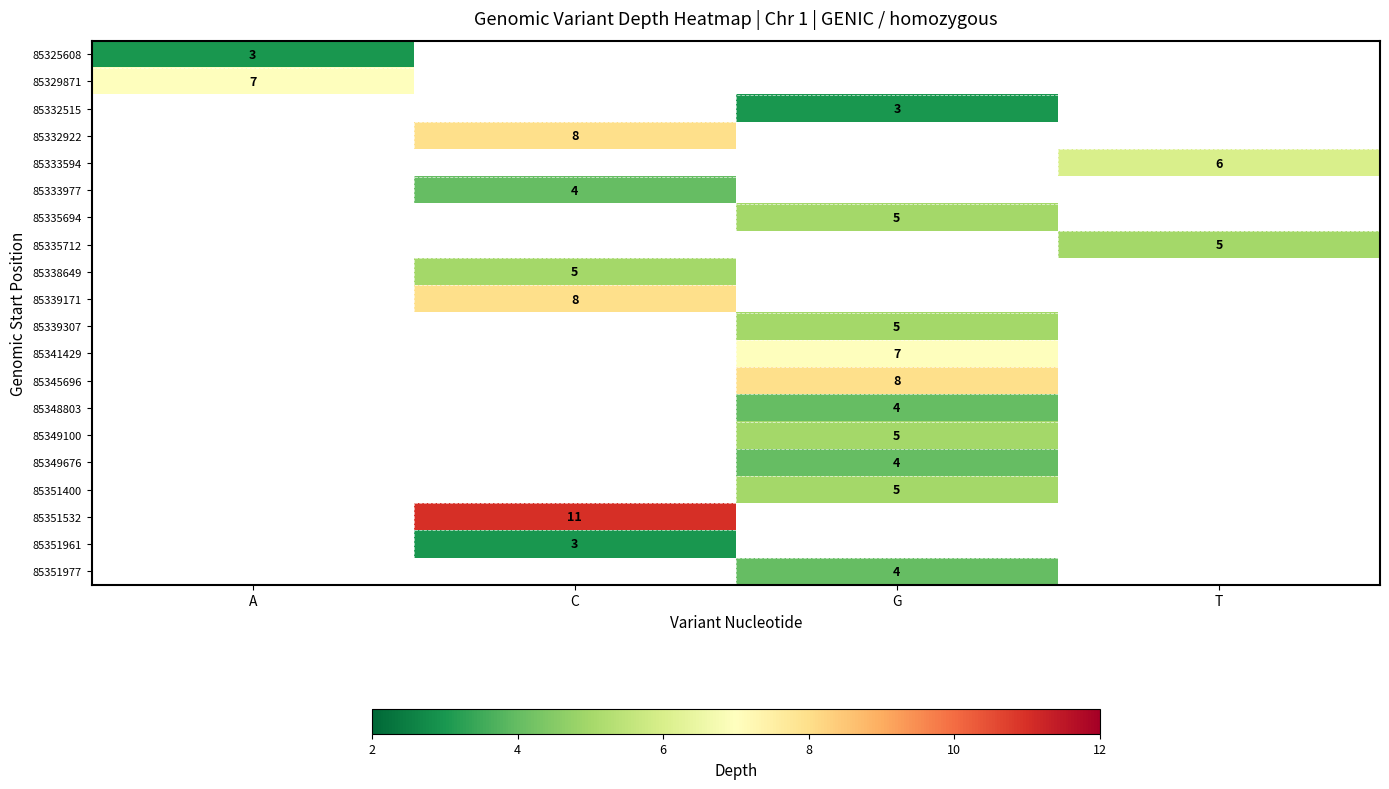

True or false: 85333977 has a value of 4 at C.

True